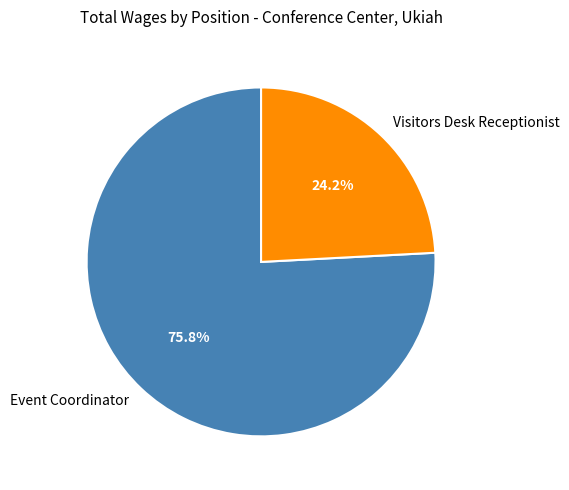

To the nearest percent, what is the difference between the largest and smallest slice percentages?

52%